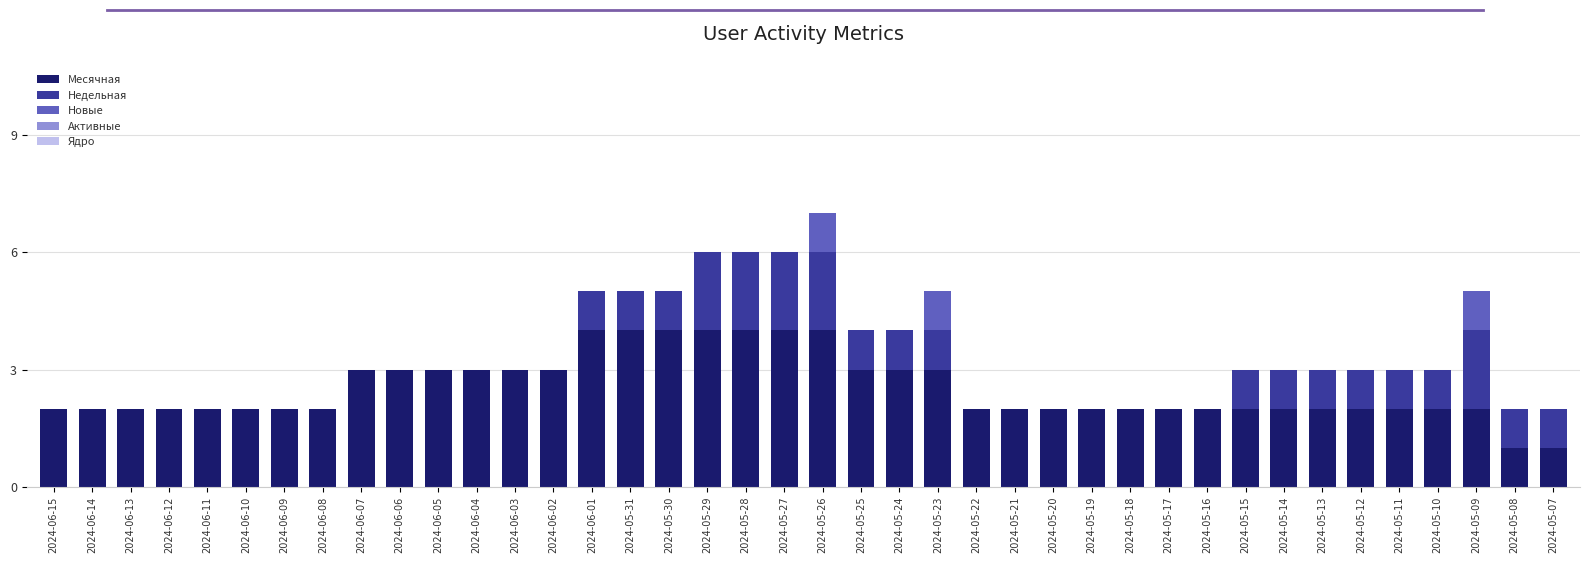

The Месячная series shows 7 at 2024-05-26. True or false?

False